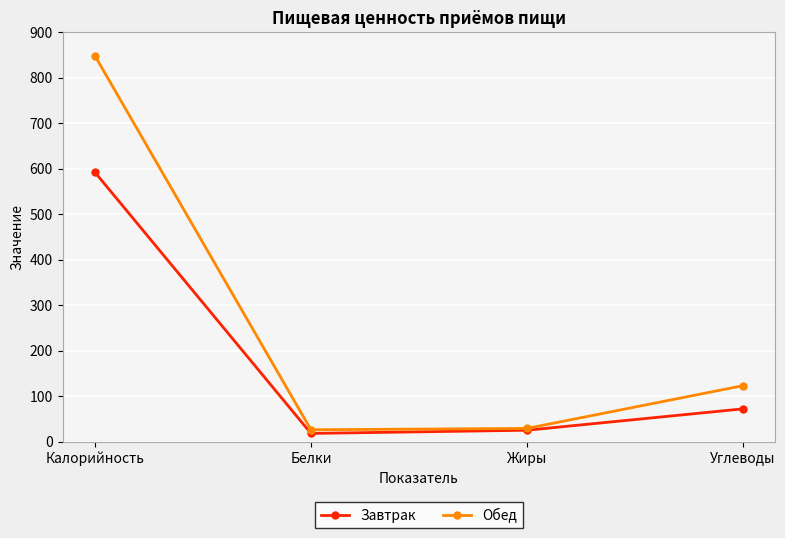

Which series has the widest spread of values?

Обед